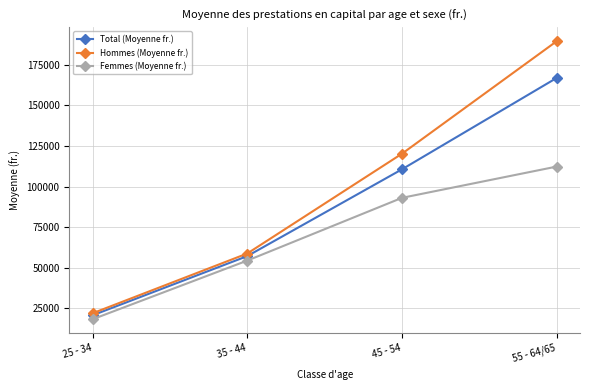

The value of Total (Moyenne fr.) at 35 - 44 is 57108.0. True or false?

True